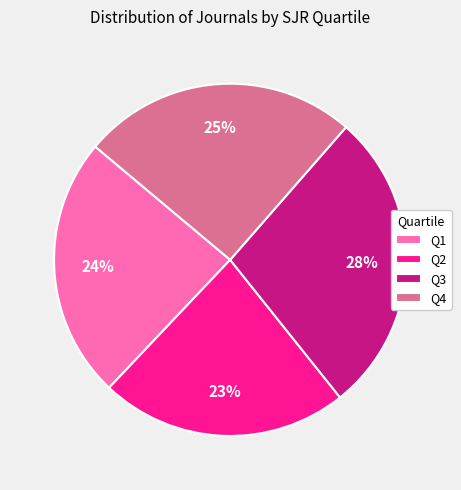

Rank the categories by value from highest to lowest.

Q3, Q4, Q1, Q2